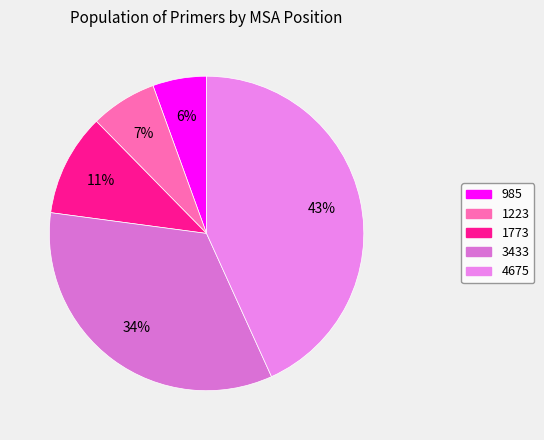

How many segments does this pie chart have?

5